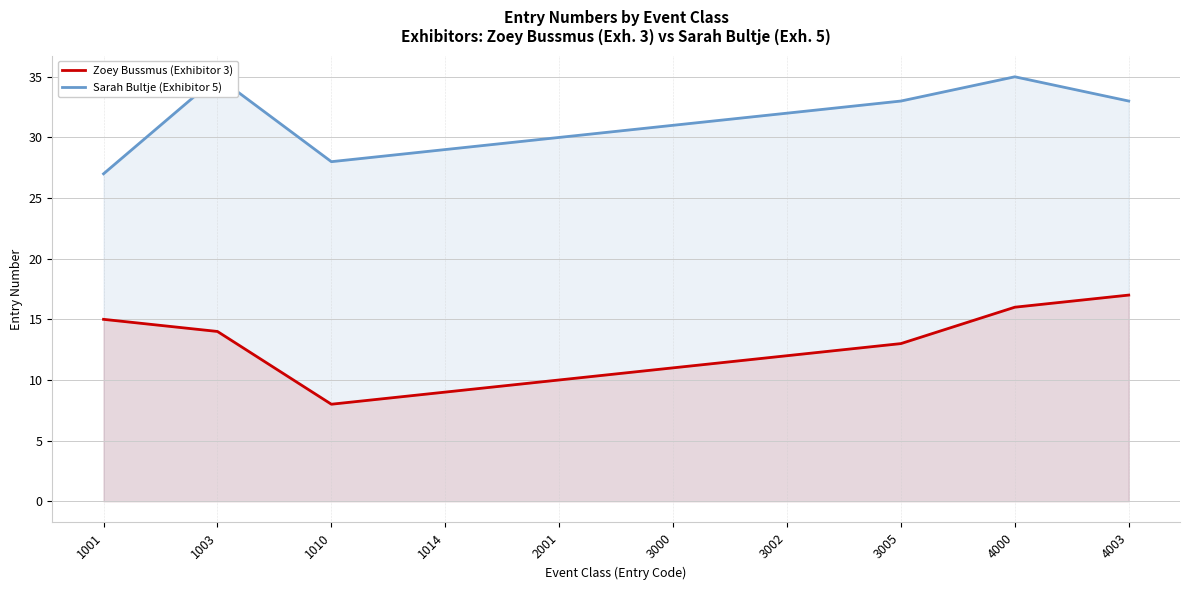

What is the value of the Zoey Bussmus (Exhibitor 3) point at the 5th from the left?

10